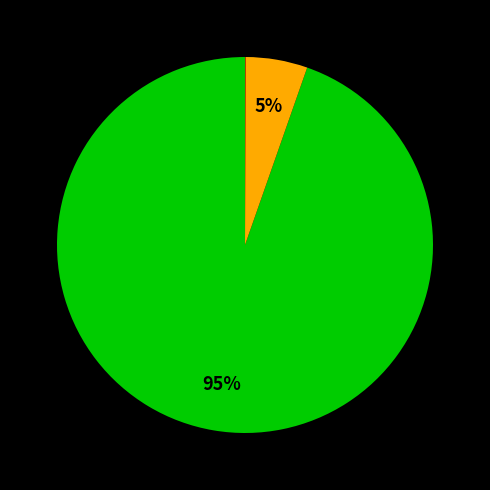

Does any single category account for the majority?

Yes